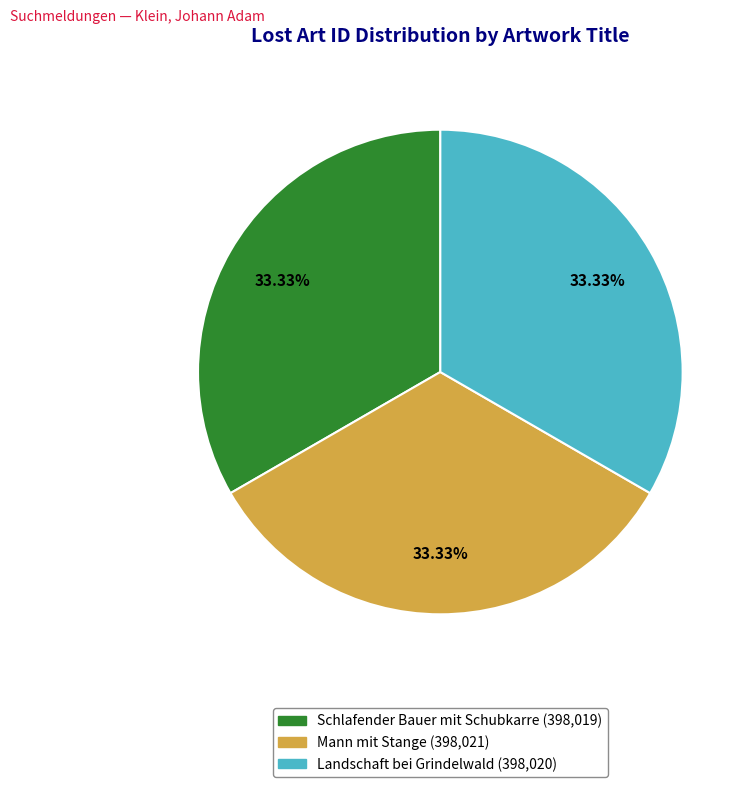

Combined, do Mann mit Stange and Schlafender Bauer mit Schubkarre account for over 50%?

Yes